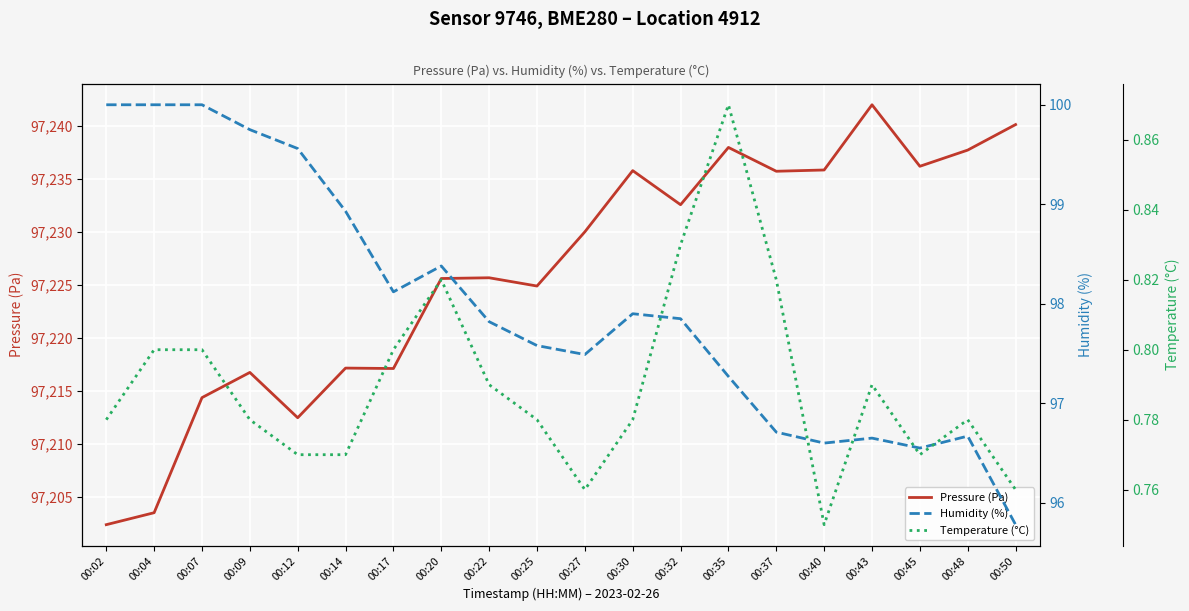

The Temperature (°C) series shows 1.3 at 00:09. True or false?

False